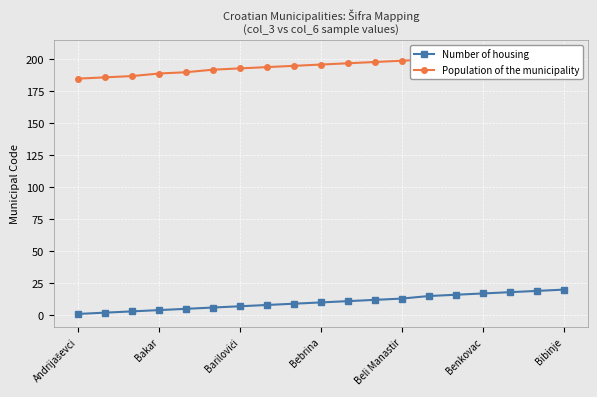

Between 10 and 17, which series saw the biggest shift?

Number of housing